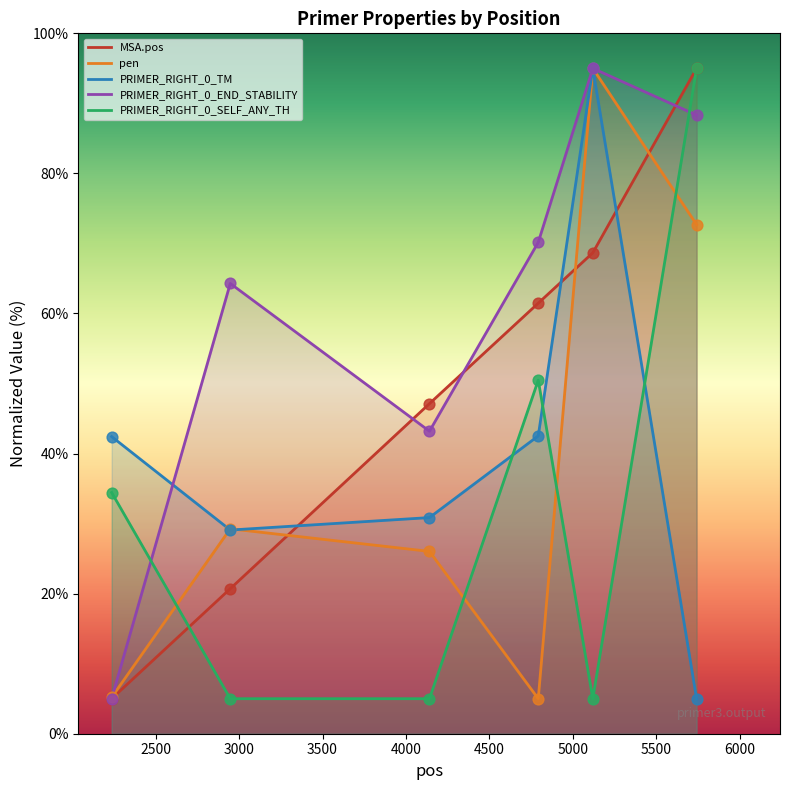

What are all the series names shown in the legend?

MSA.pos, pen, PRIMER_RIGHT_0_TM, PRIMER_RIGHT_0_END_STABILITY, PRIMER_RIGHT_0_SELF_ANY_TH